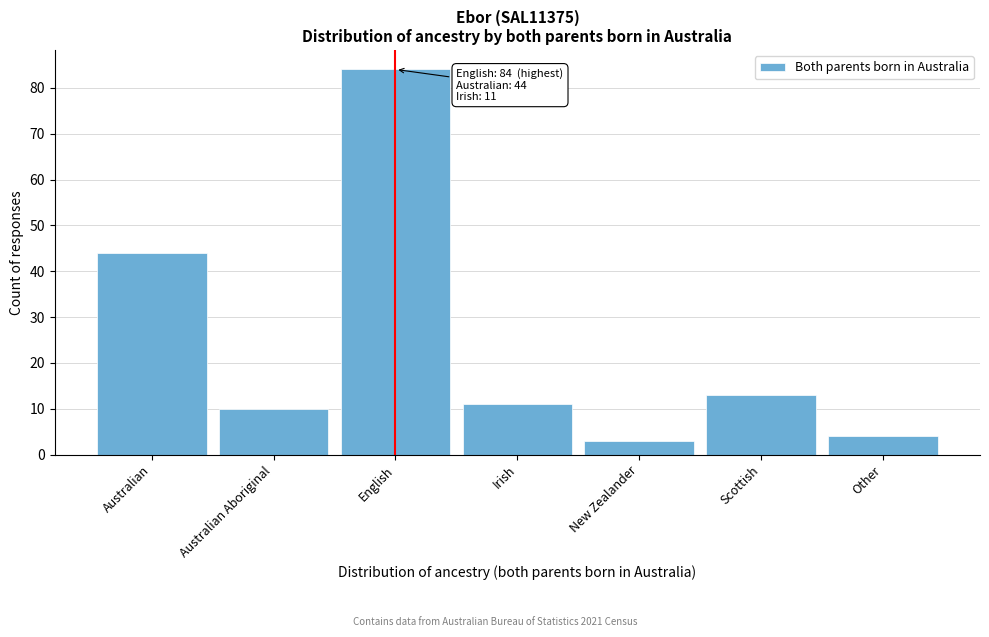

Reading left to right, transcribe all the data shown in this chart.

Australian=44	Australian Aboriginal=10	English=84	Irish=11	New Zealander=3	Scottish=13	Other=4